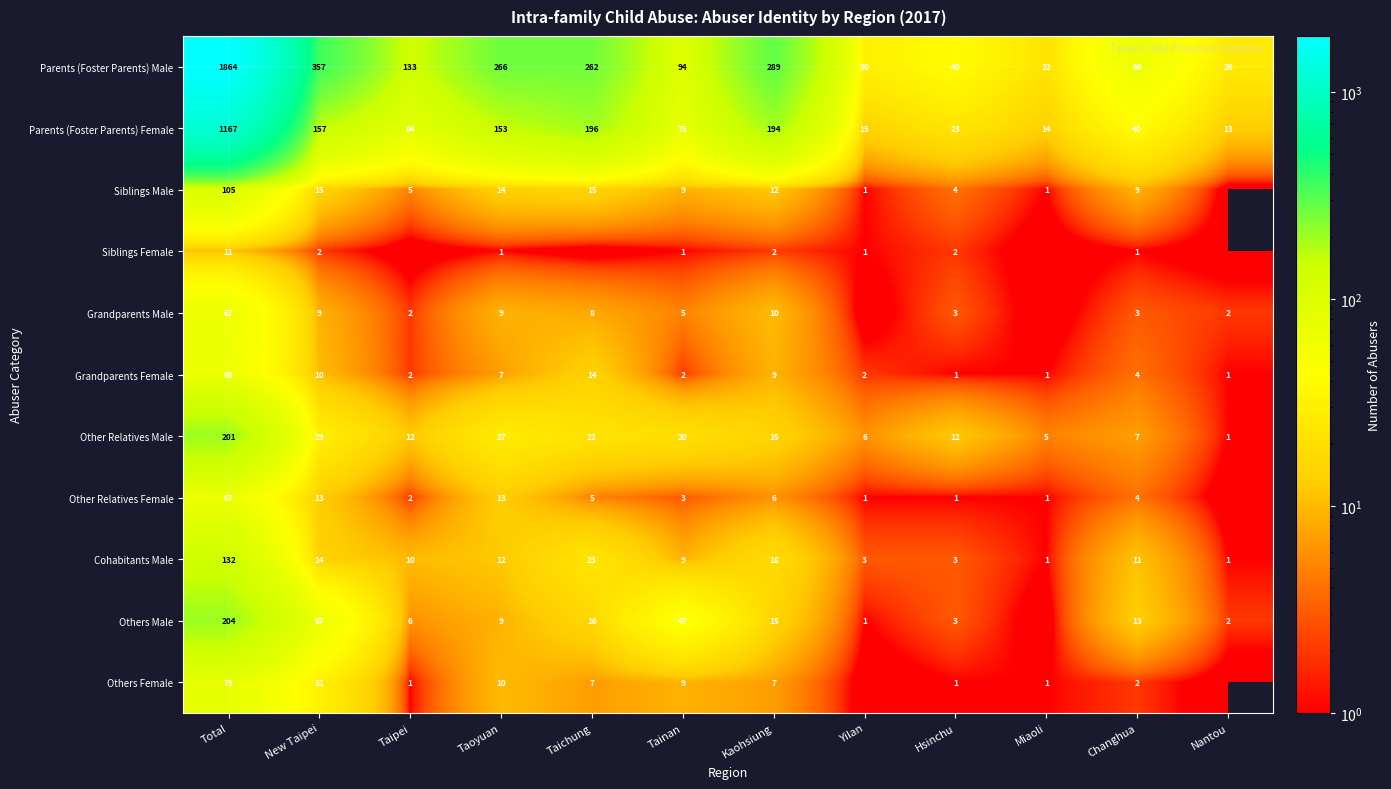

How many data points does each series have?

12